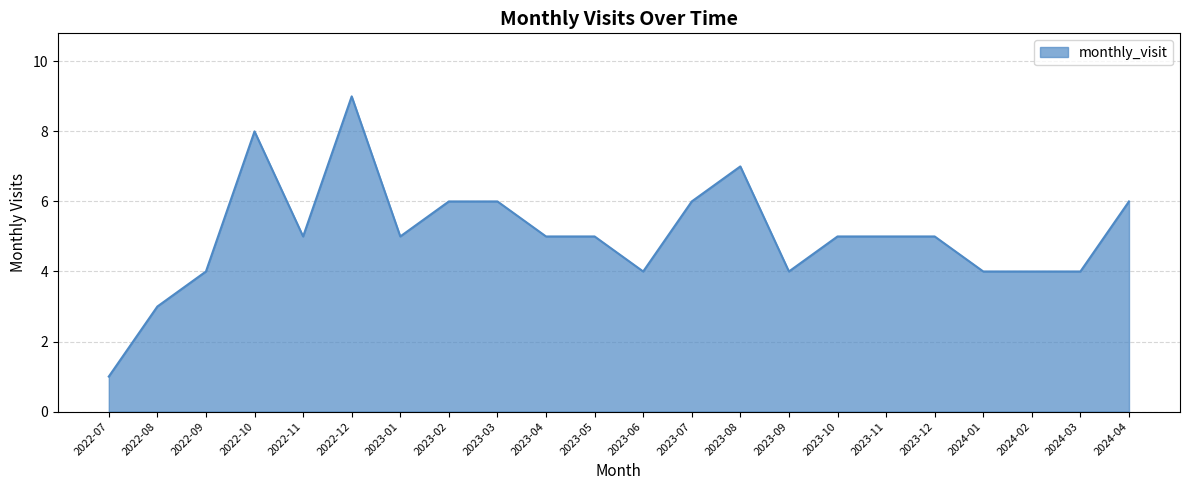

Which label corresponds to the largest value in the chart?

2022-12